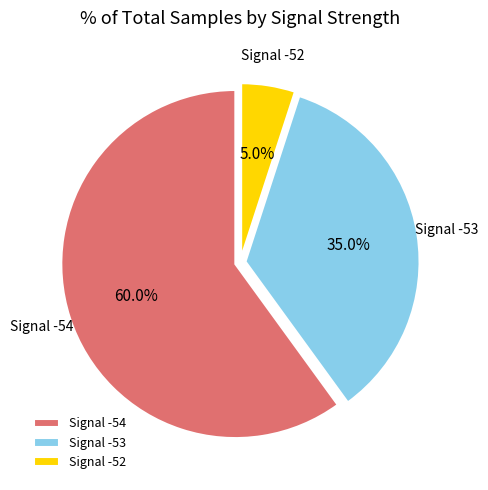

Rank the categories by value from highest to lowest.

Signal -54, Signal -53, Signal -52